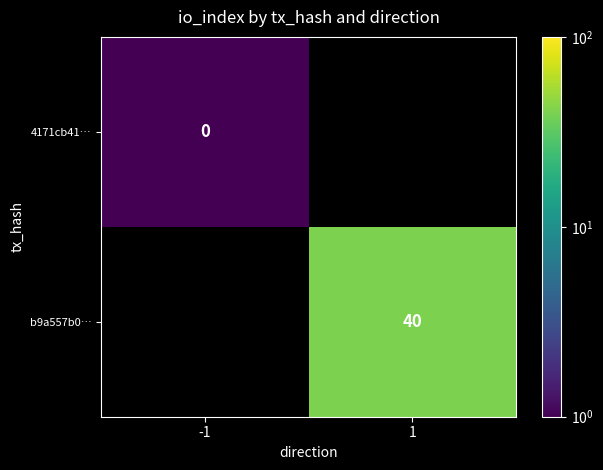

At which category does the chart reach its peak across all series?

1